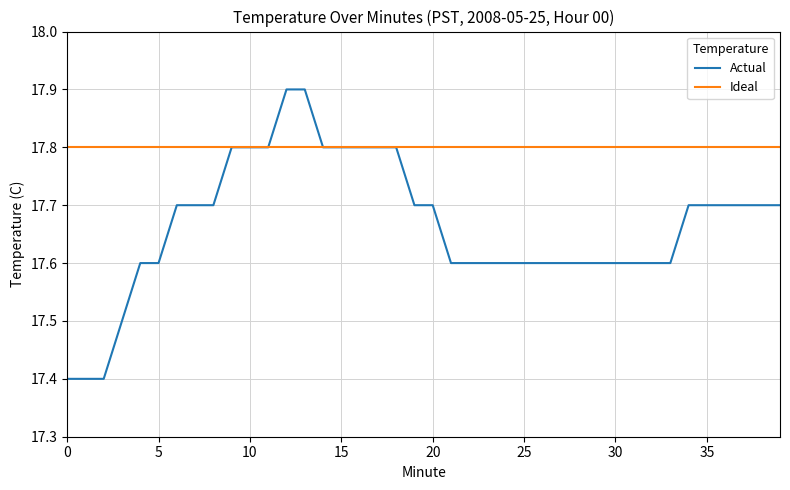

List the series in order of their peak value, lowest first.

Ideal, Actual